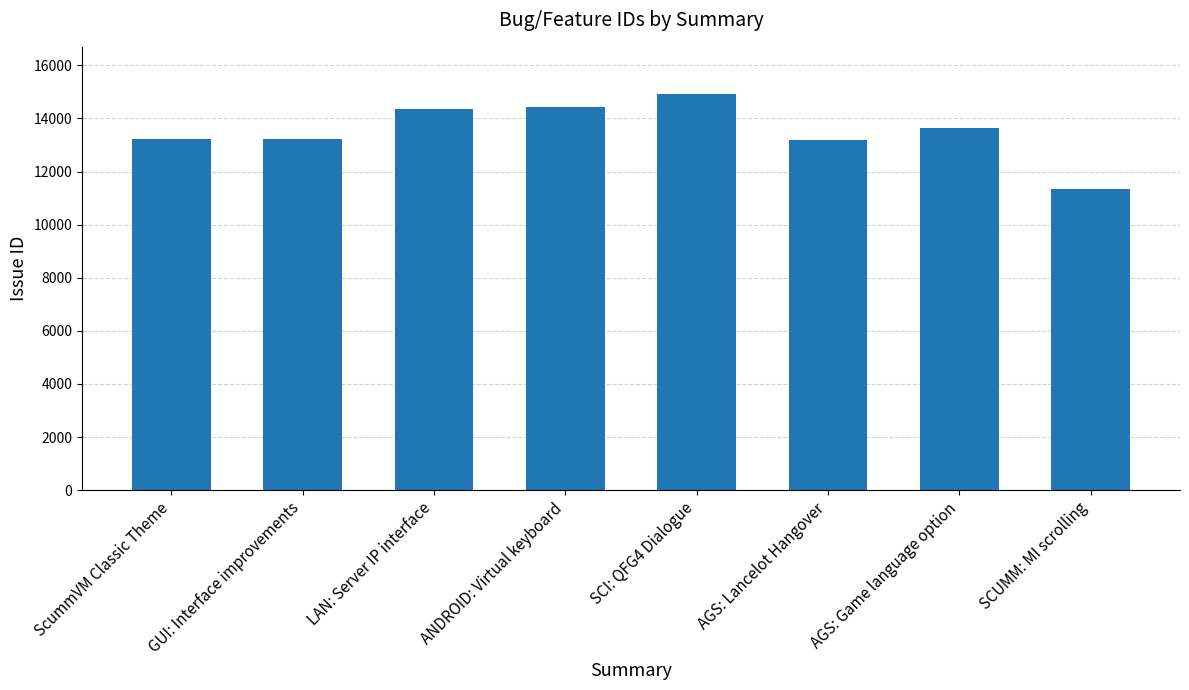

Count the number of categories in the chart.

8